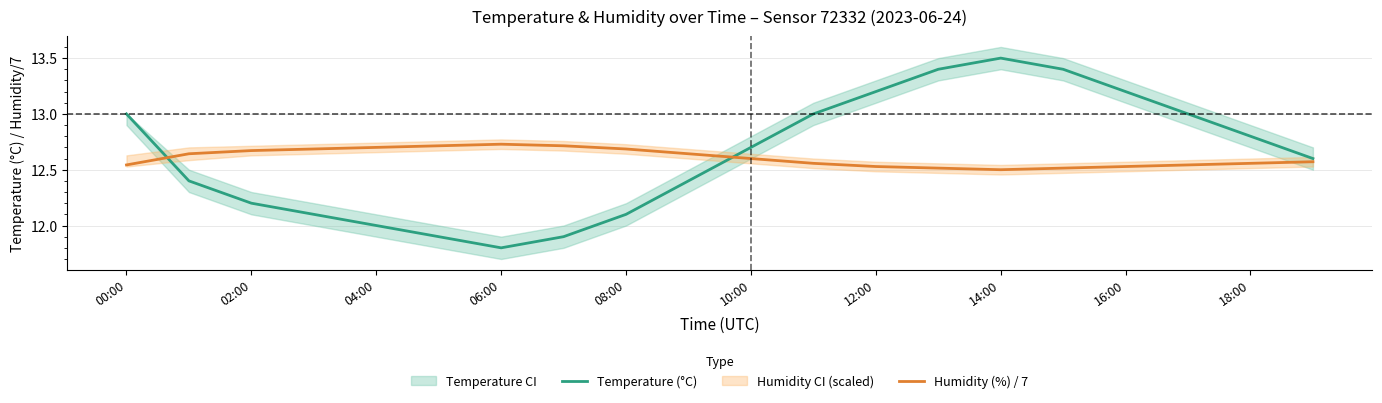

How many categories are shown in the chart?

20